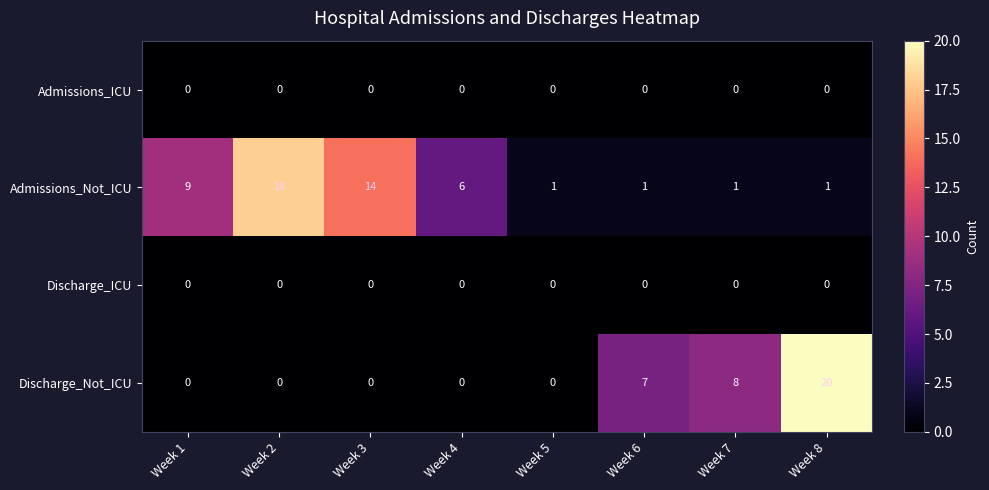

Which series has the largest range (max minus min)?

Discharge_Not_ICU